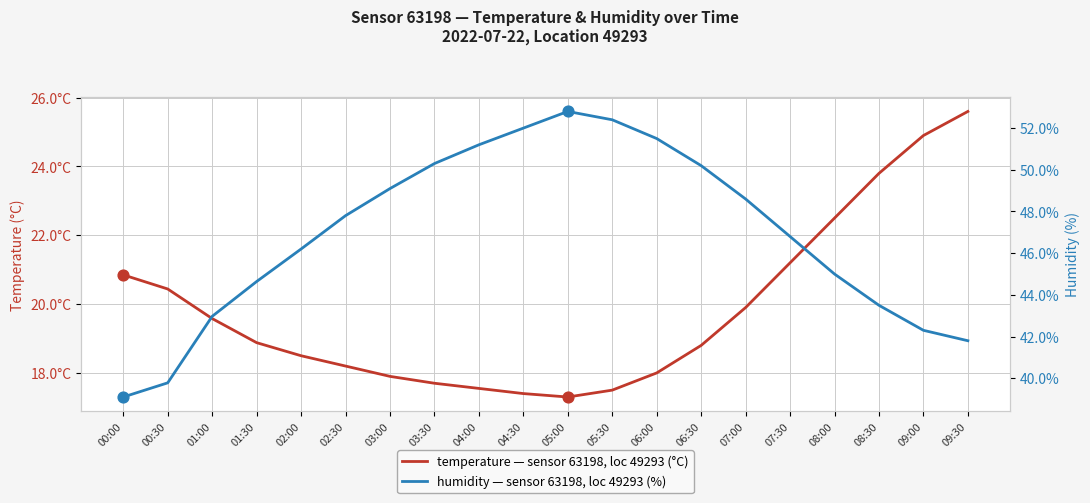

Which series has the widest spread of Y values?

humidity